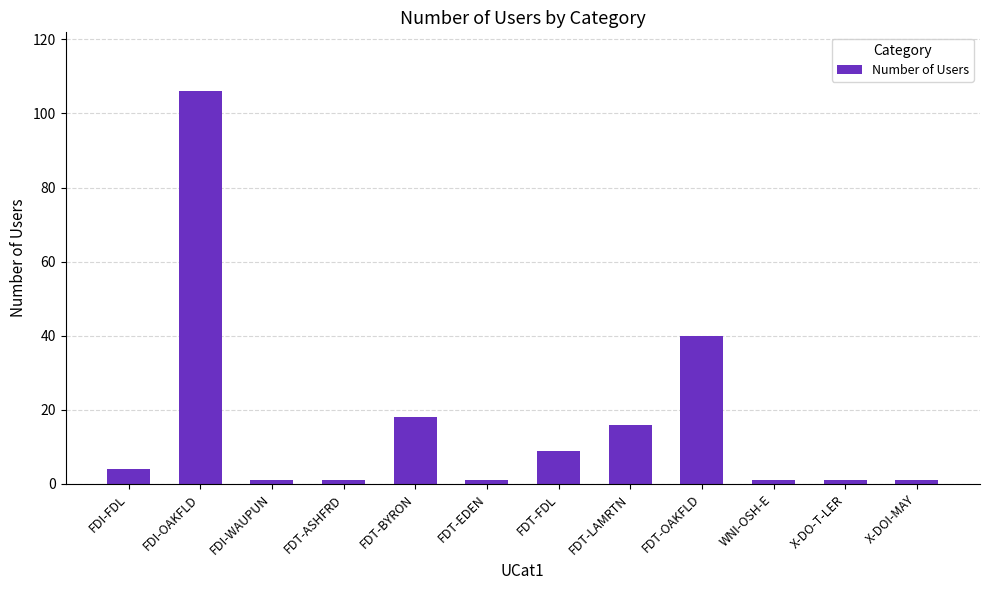

What is the maximum value shown in the chart?

106